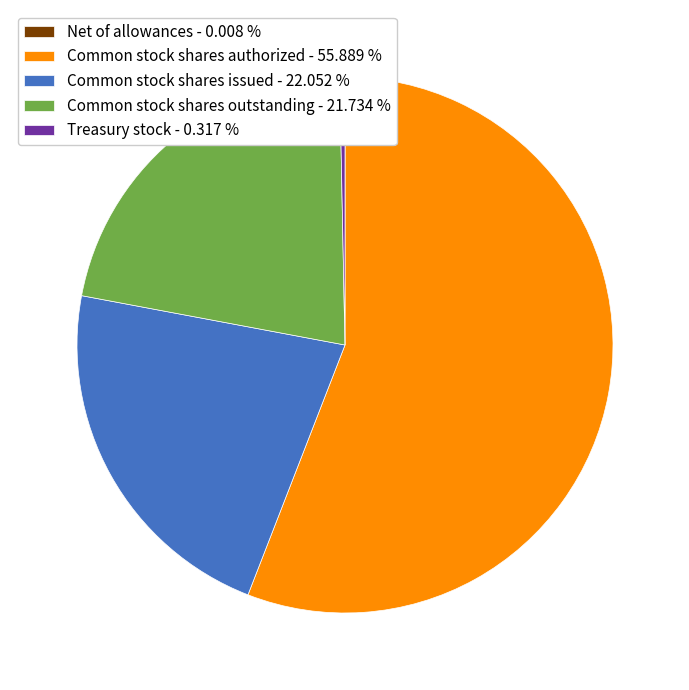

Do Common stock shares issued - 22.052 % and Treasury stock - 0.317 % together represent more than half of the pie?

No